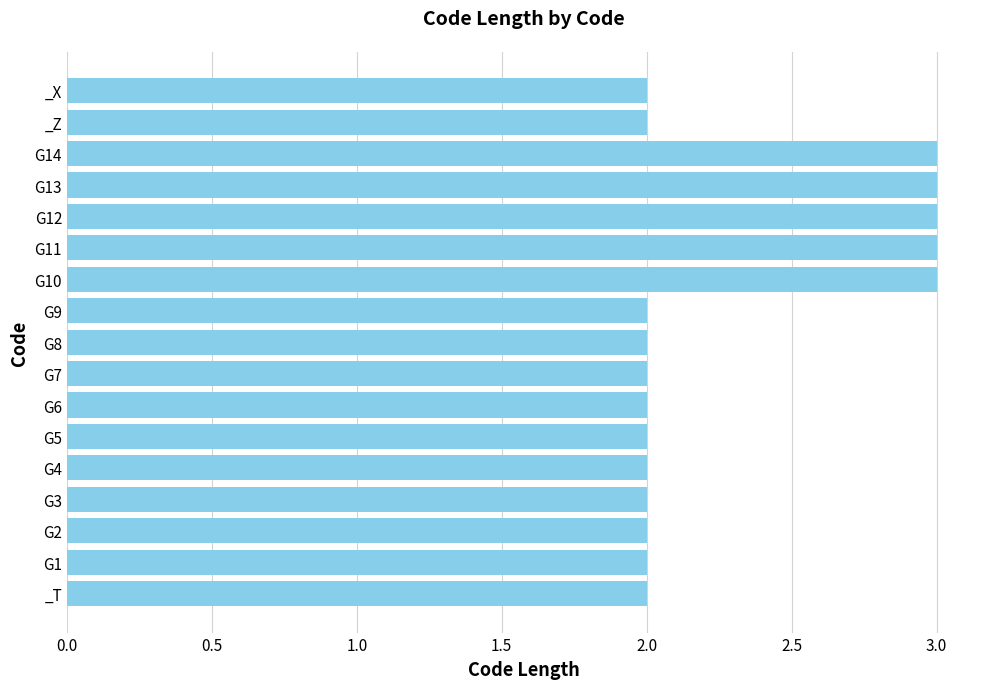

Reading bottom to top, transcribe all the data shown in this chart.

2	2	2	2	2	2	2	2	2	2	3	3	3	3	3	2	2